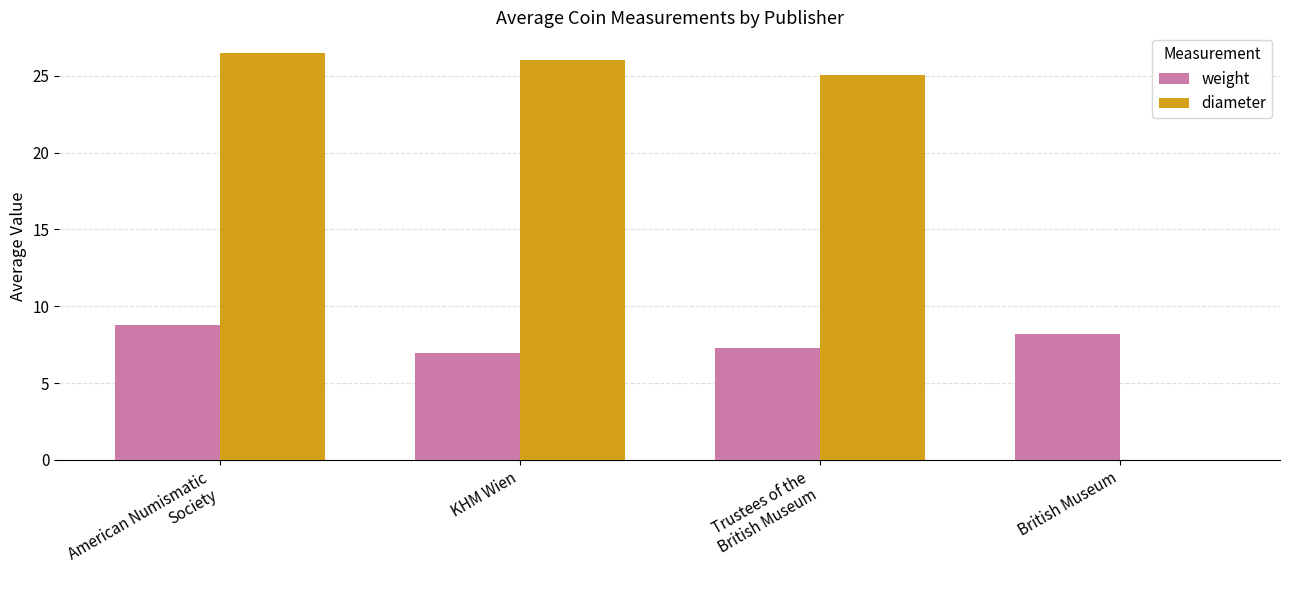

What is the average value of the weight series?

7.8